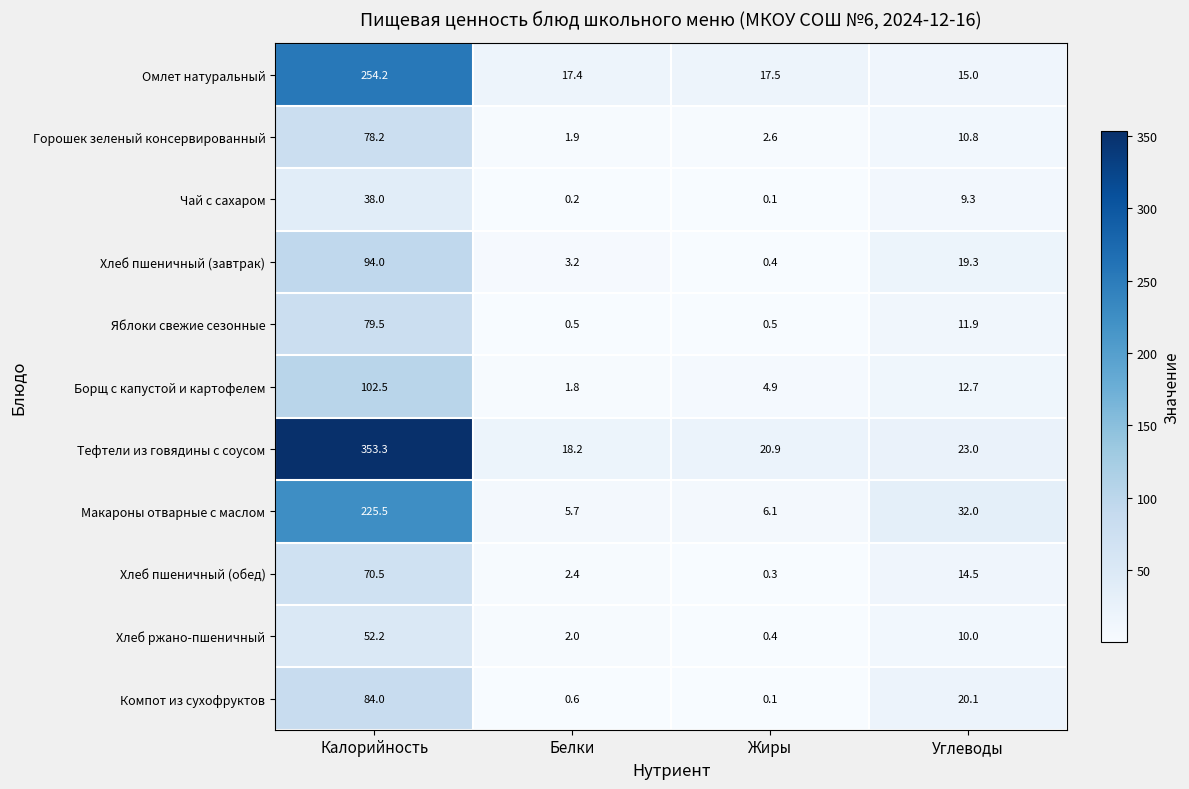

Rank the series by their maximum value, from highest to lowest.

Тефтели из говядины с соусом, Омлет натуральный, Макароны отварные с маслом, Борщ с капустой и картофелем, Хлеб пшеничный (завтрак), Компот из сухофруктов, Яблоки свежие сезонные, Горошек зеленый консервированный, Хлеб пшеничный (обед), Хлеб ржано-пшеничный, Чай с сахаром